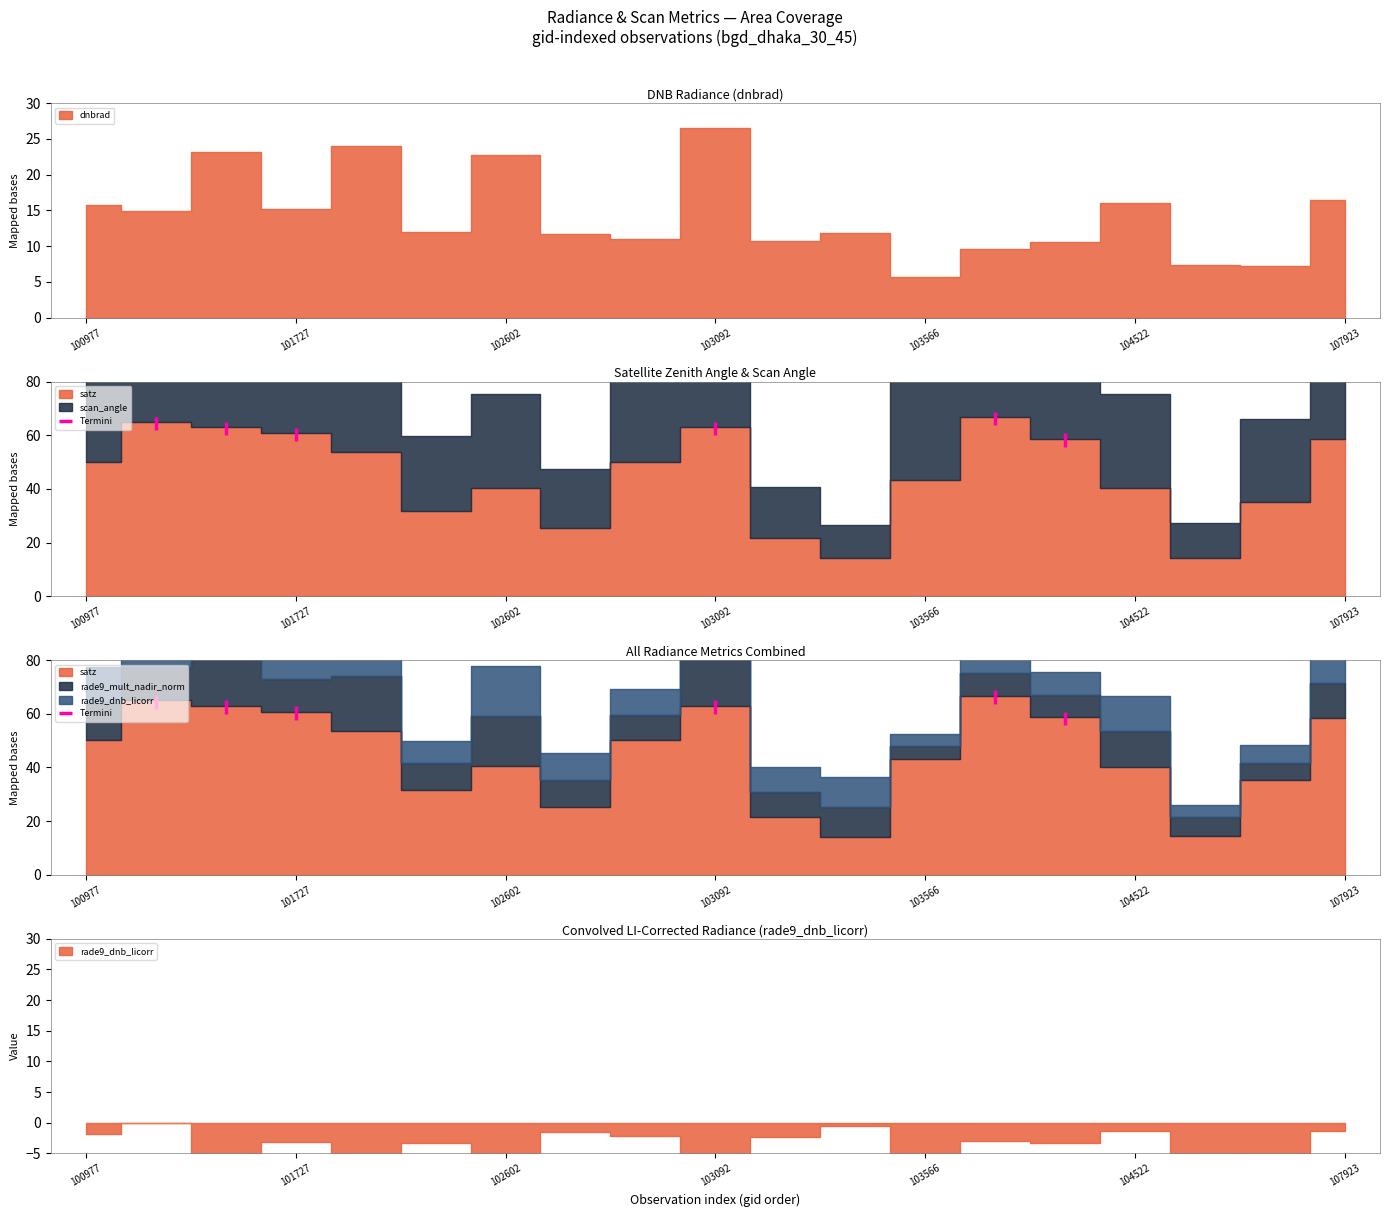

Count the values in the range 61 to 66.

1